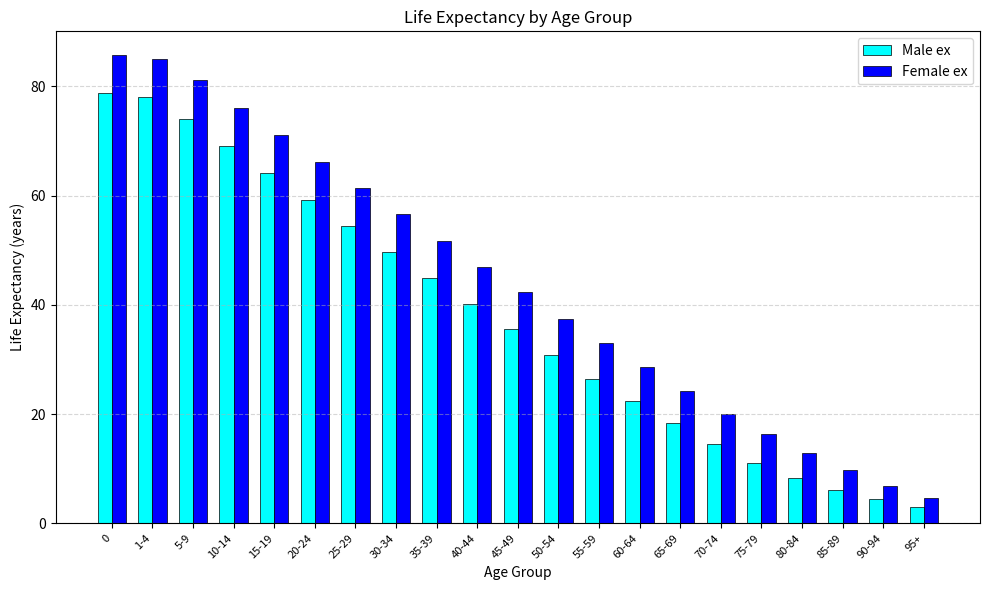

Reading right to left, extract all data points from this chart.

Male ex: 95+=3.0	90-94=4.5	85-89=6.1	80-84=8.3	75-79=11.1	70-74=14.5	65-69=18.3	60-64=22.4	55-59=26.5	50-54=30.9	45-49=35.5	40-44=40.1	35-39=44.9	30-34=49.6	25-29=54.4	20-24=59.2	15-19=64.1	10-14=69.1	5-9=74.1	1-4=78.0	0=78.8
Female ex: 95+=4.7	90-94=6.9	85-89=9.7	80-84=12.9	75-79=16.3	70-74=20.1	65-69=24.3	60-64=28.6	55-59=33.0	50-54=37.5	45-49=42.3	40-44=46.9	35-39=51.7	30-34=56.6	25-29=61.4	20-24=66.2	15-19=71.1	10-14=76.1	5-9=81.1	1-4=85.0	0=85.8